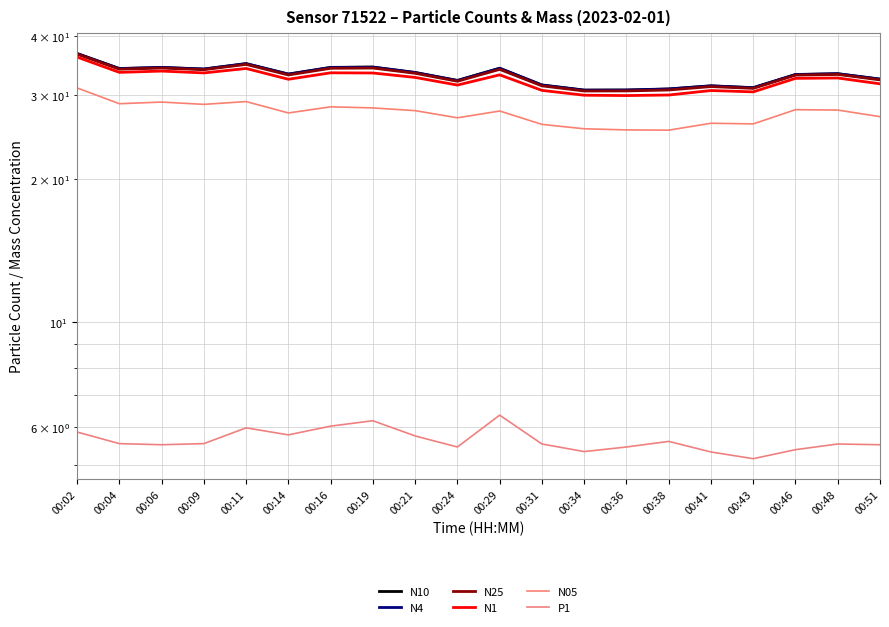

Is this an area chart (filled region under the line)?

No